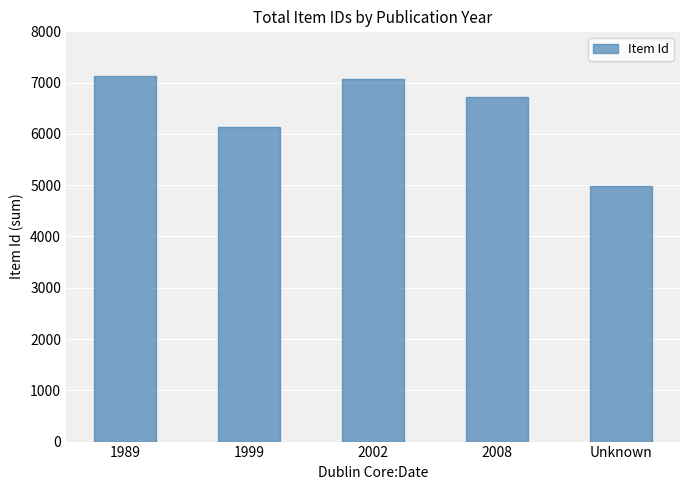

Where does the data first go above 6718?

1989